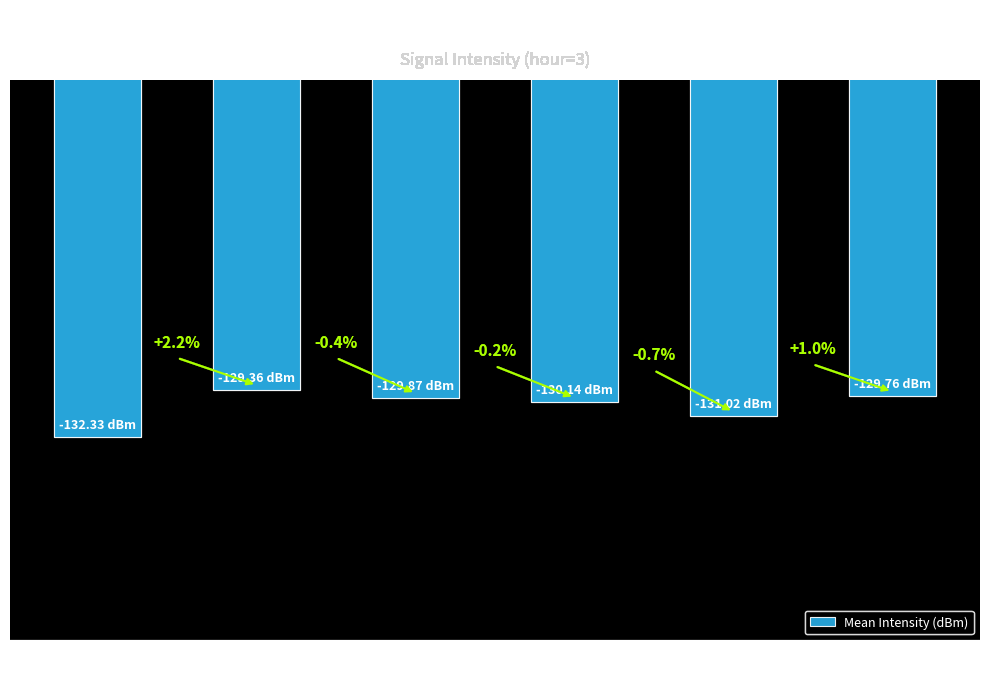

What is the value of the 3rd bar from the left?

-129.9